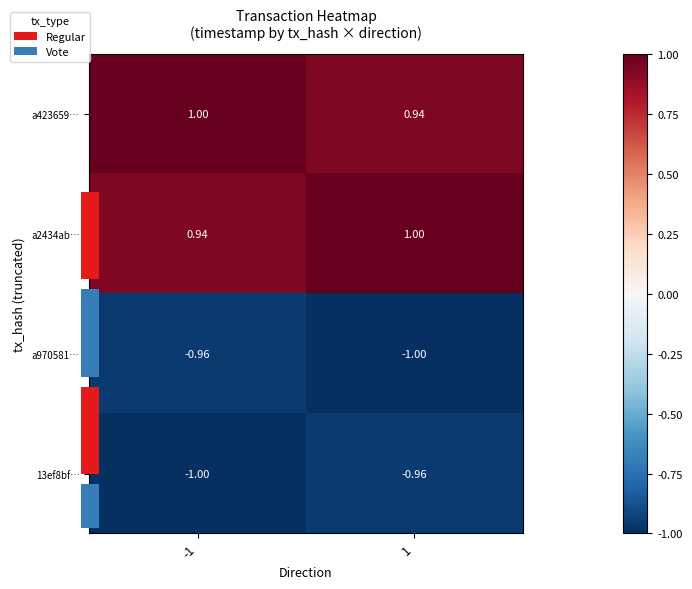

Count the a970581… values in the range -1 to 0.

2